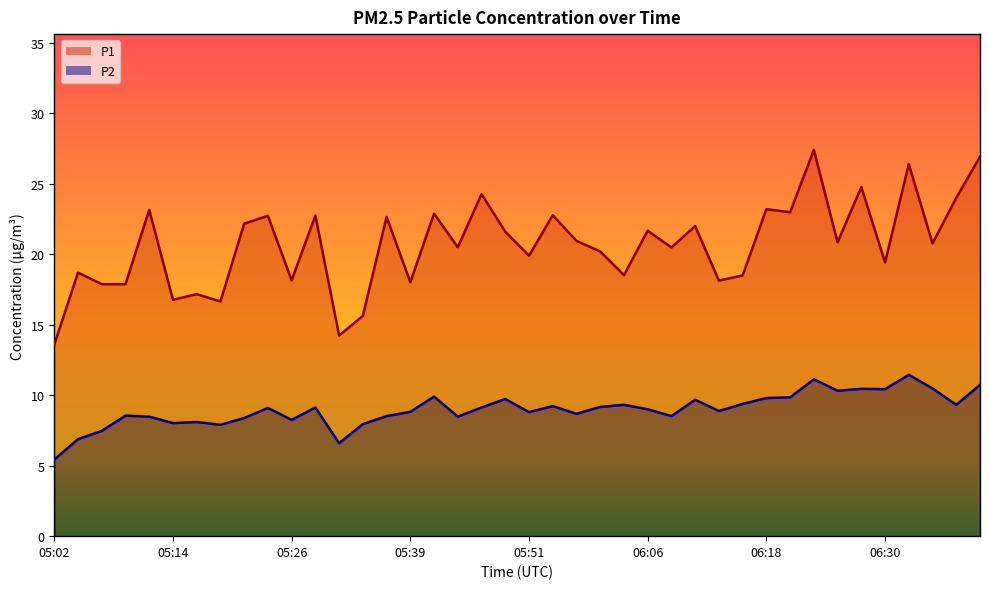

What position from the left is 05:53?

22